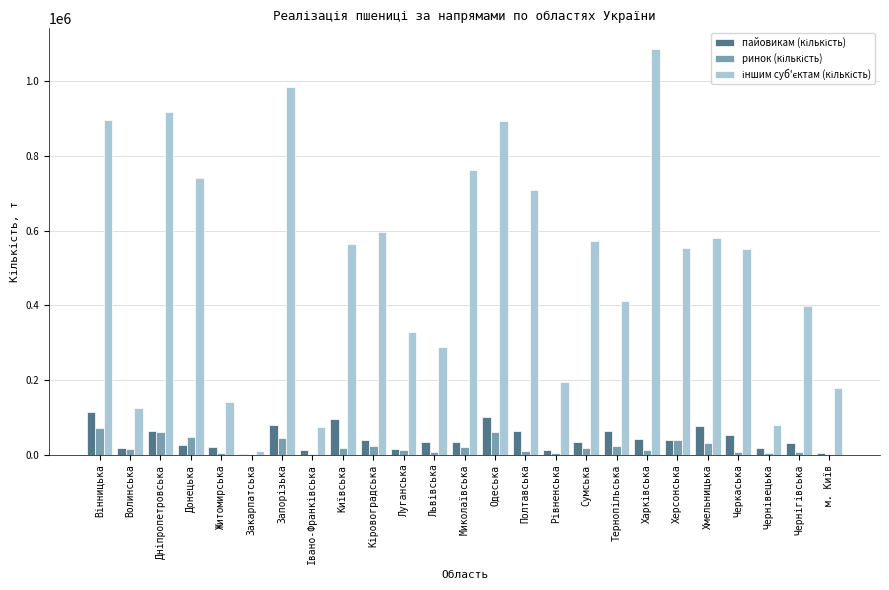

Which category has the lowest value across all series?

Закарпатська